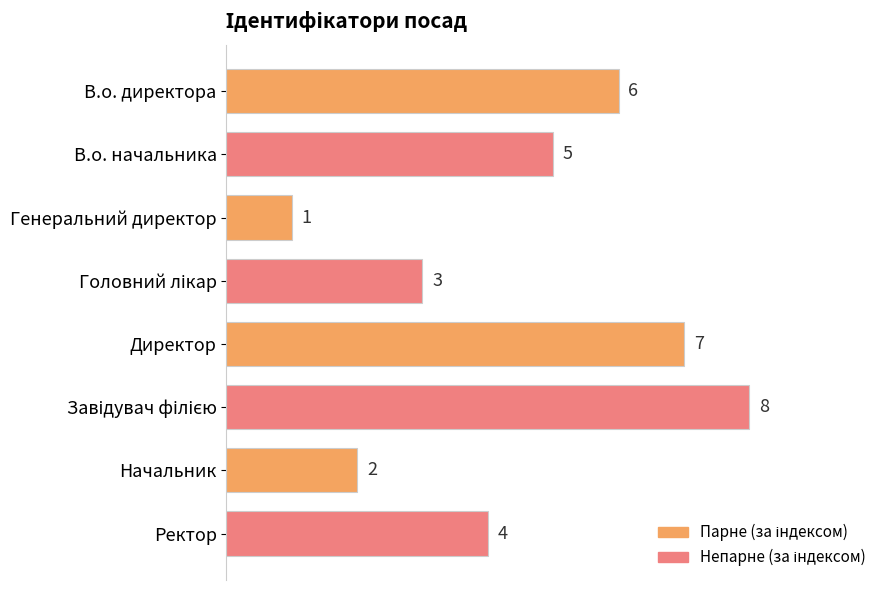

The value at В.о. директора is 3. True or false?

False